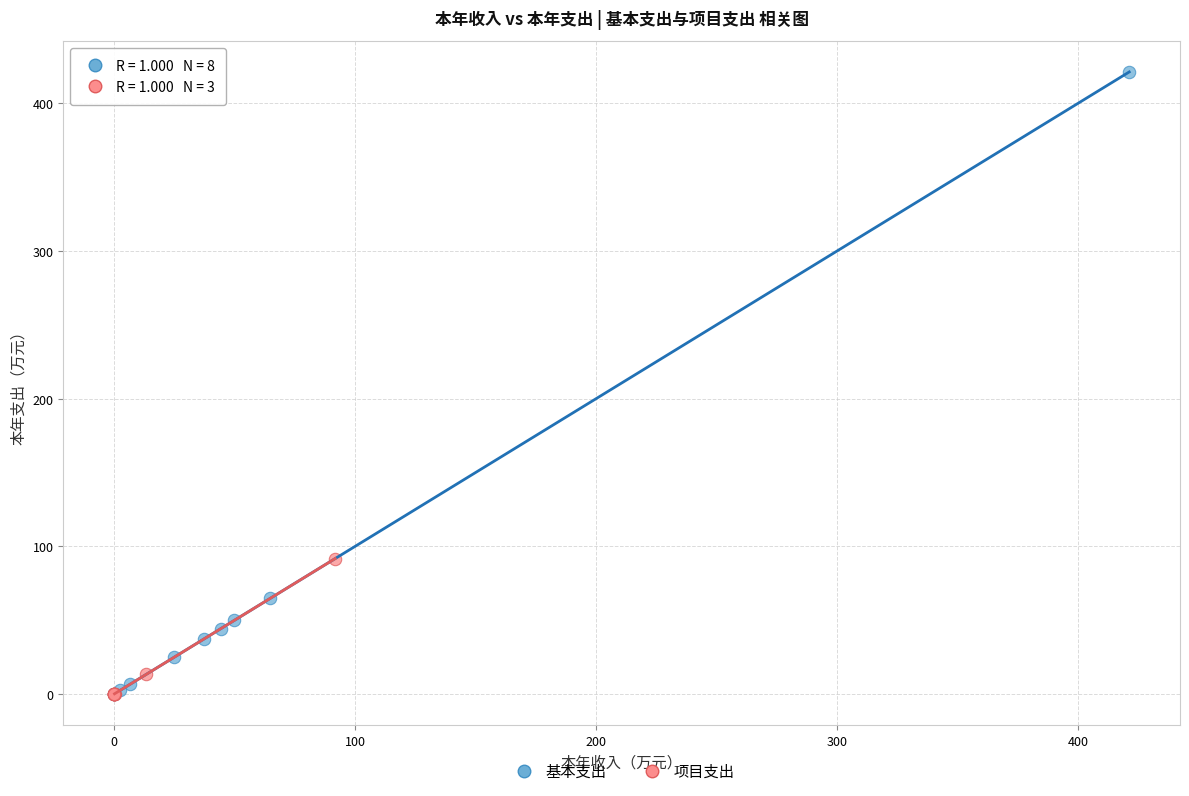

Which series has the widest spread of Y values?

基本支出